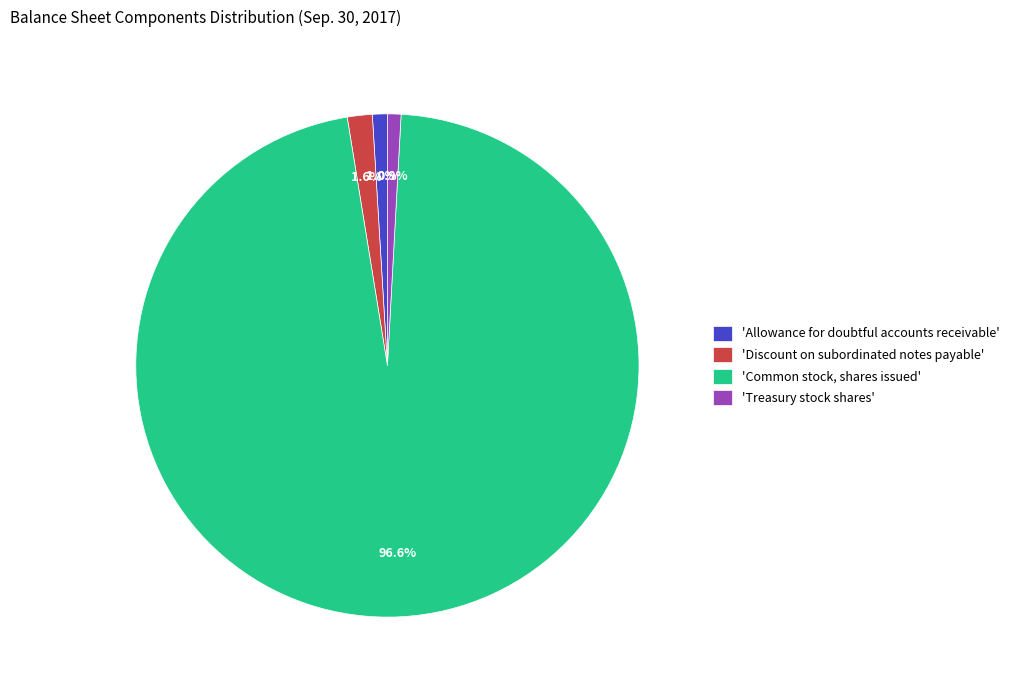

What is the ratio of the value at 'Treasury stock shares' to the value at 'Allowance for doubtful accounts receivable'?

0.9